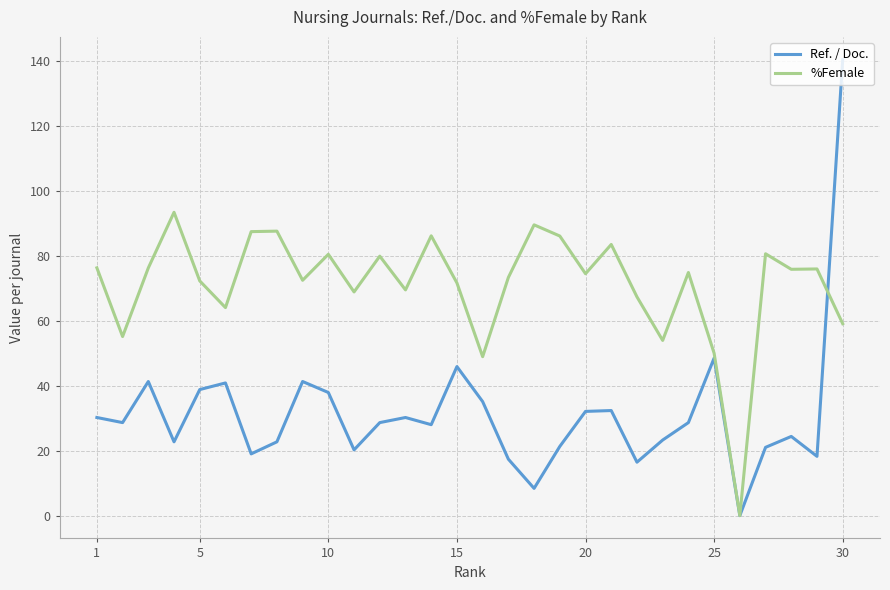

List the series in order of their overall mean, highest first.

%Female, Ref. / Doc.